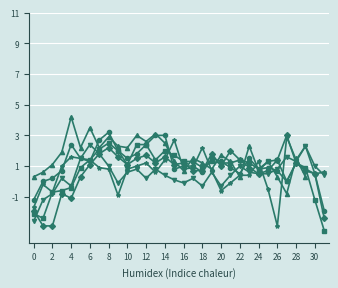

True or false: 0.773 and 1.256 intersect in this chart.

True